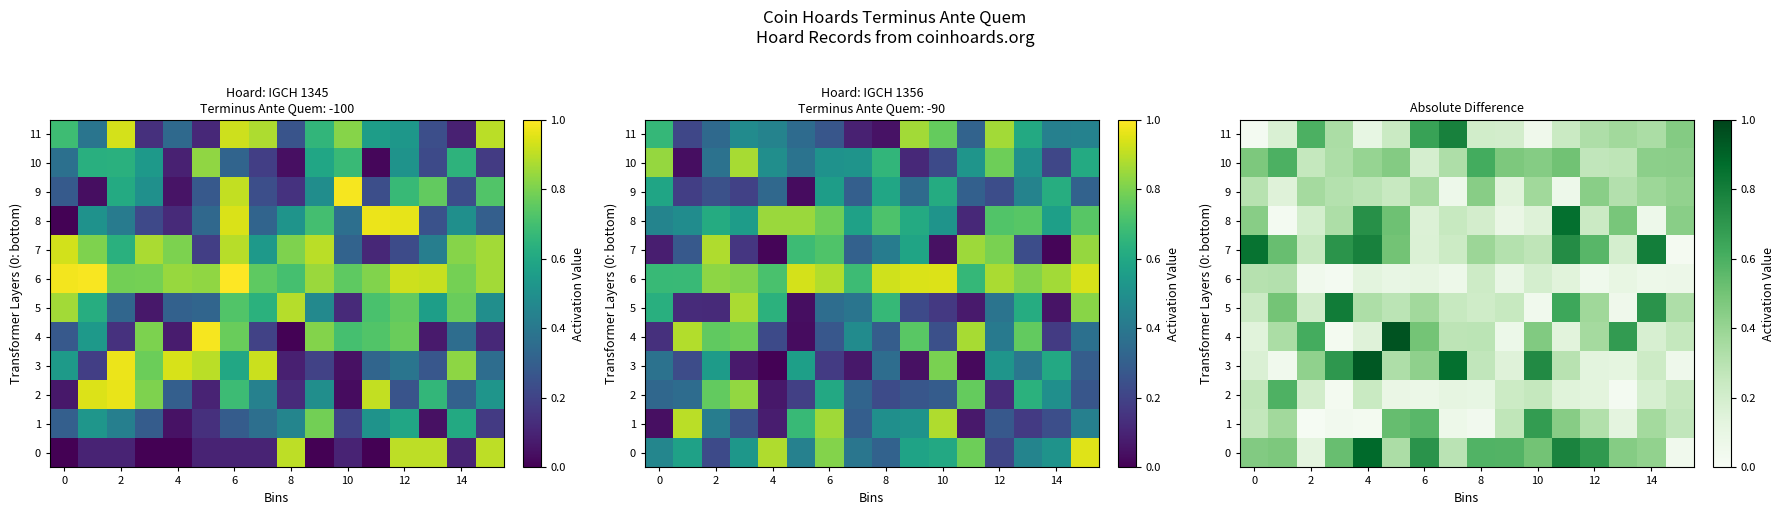

The 4 series shows 0.1 at 12. True or false?

False